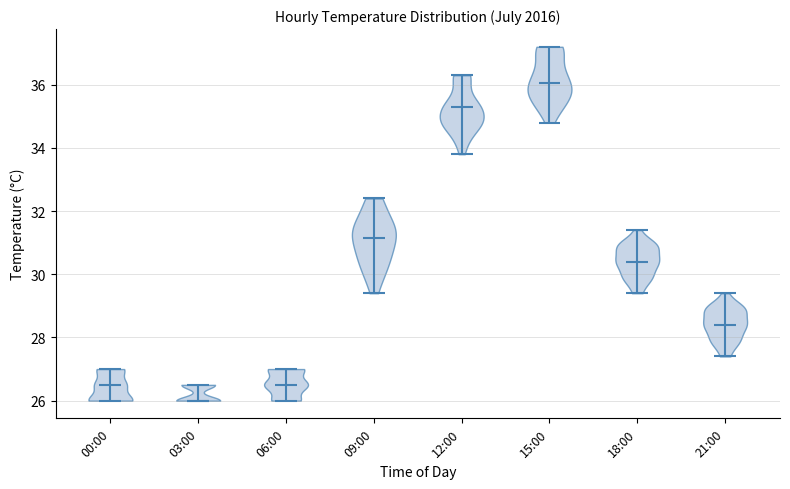

What is the highest point the violin for 03:00 reaches on the y-axis? The values are not printed on the chart, so give them approximately, as read against the axis.

26.6